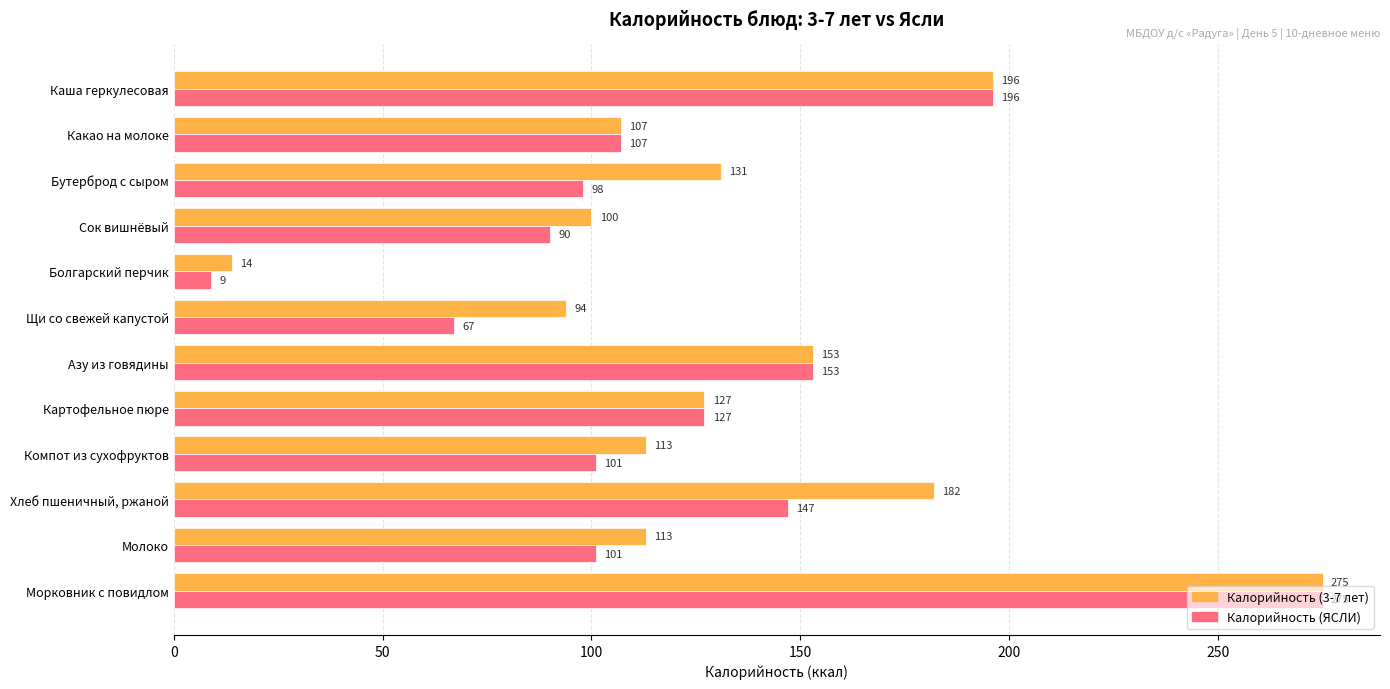

Which series changed the most between Каша геркулесовая and Компот из сухофруктов?

Калорийность (ЯСЛИ)